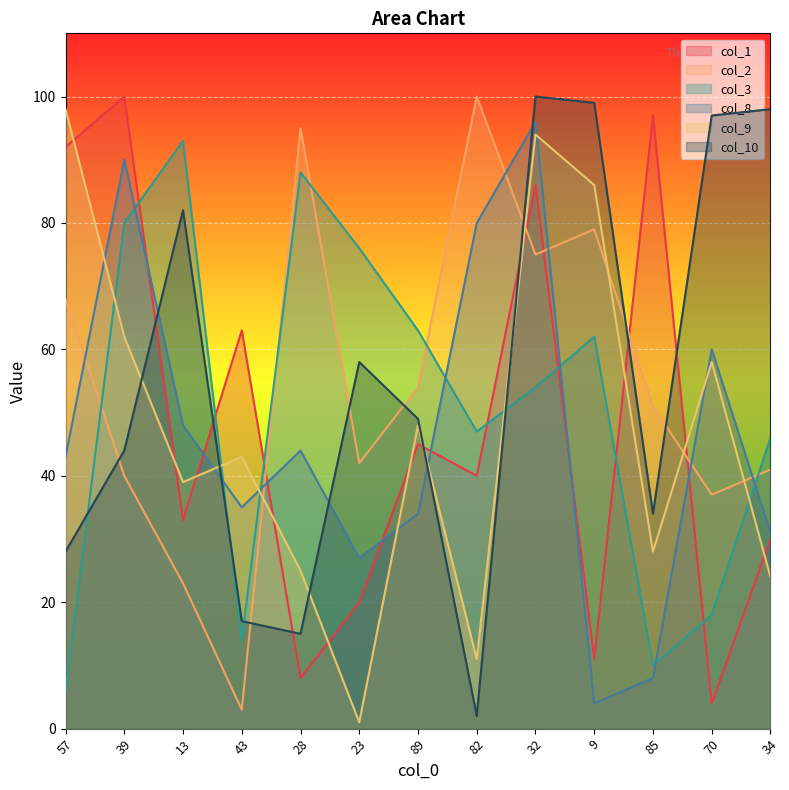

Which label corresponds to the smallest value in the chart?

23